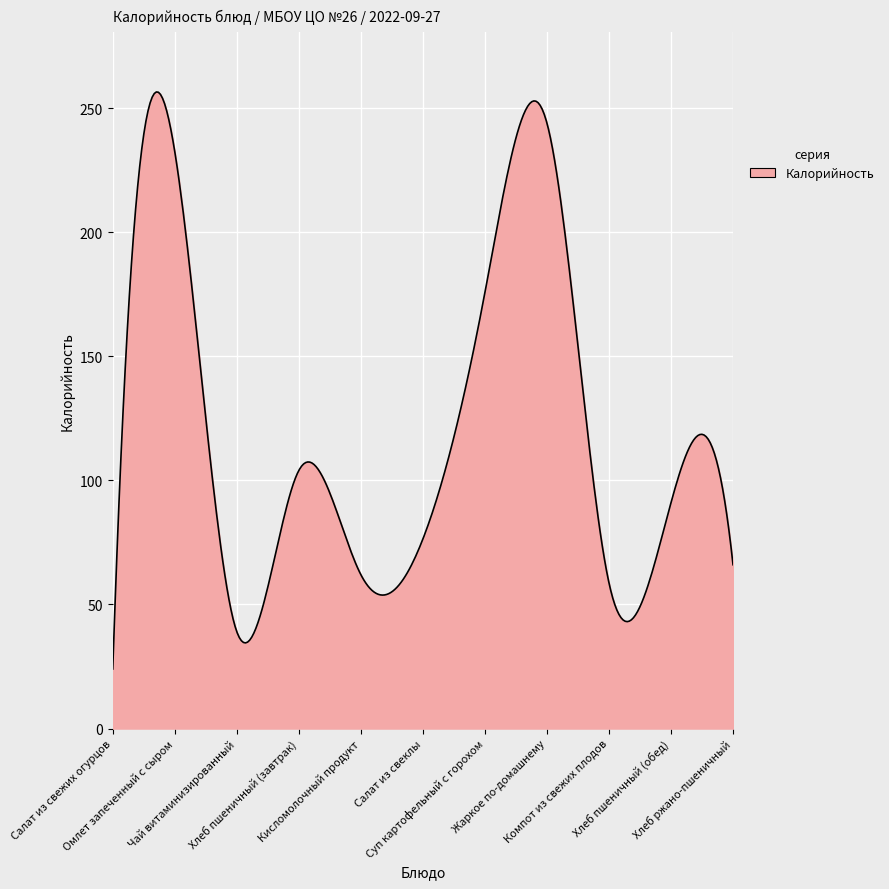

What is the difference between the maximum and minimum values?

232.5